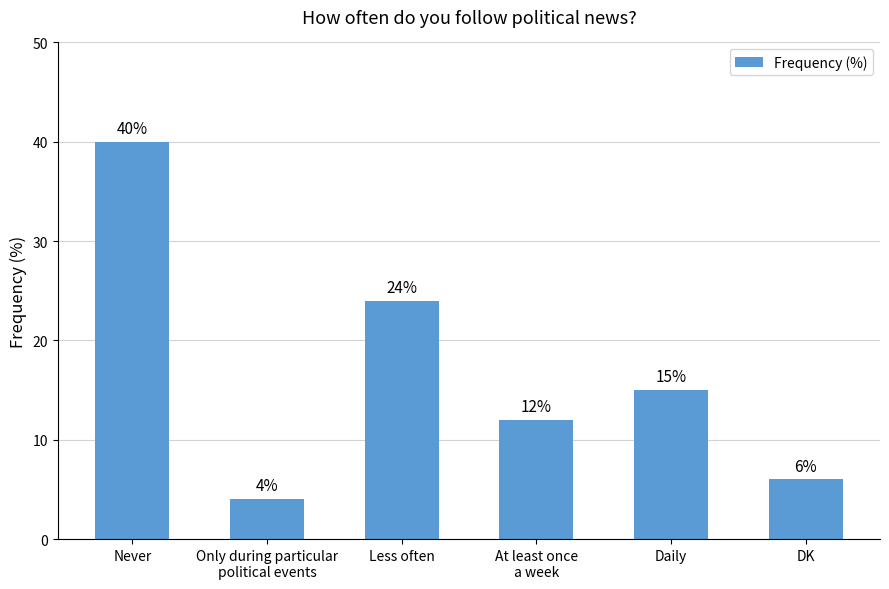

What is the smallest value displayed?

4